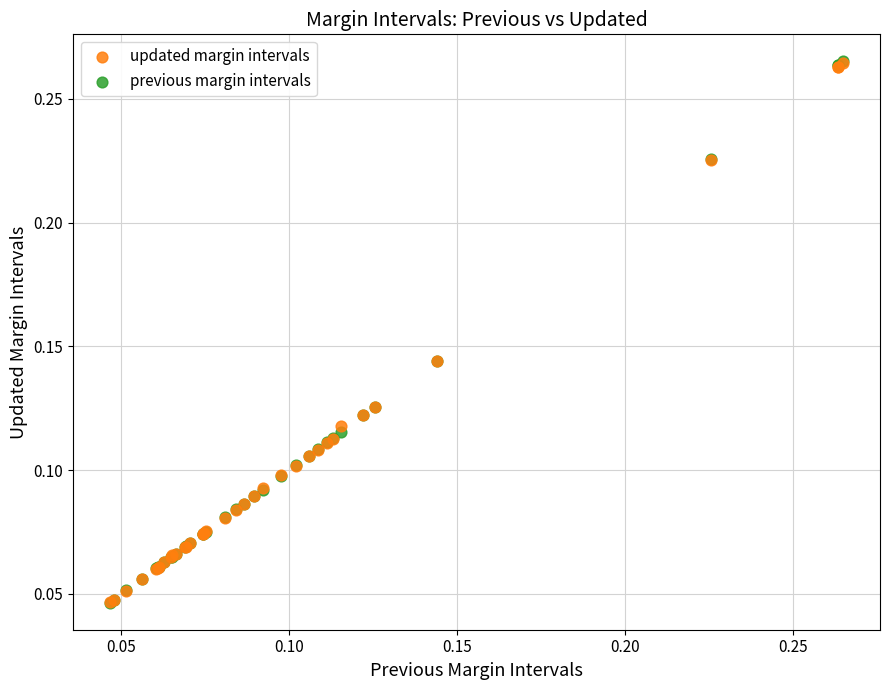

Which series has the widest spread of Y values?

previous margin intervals